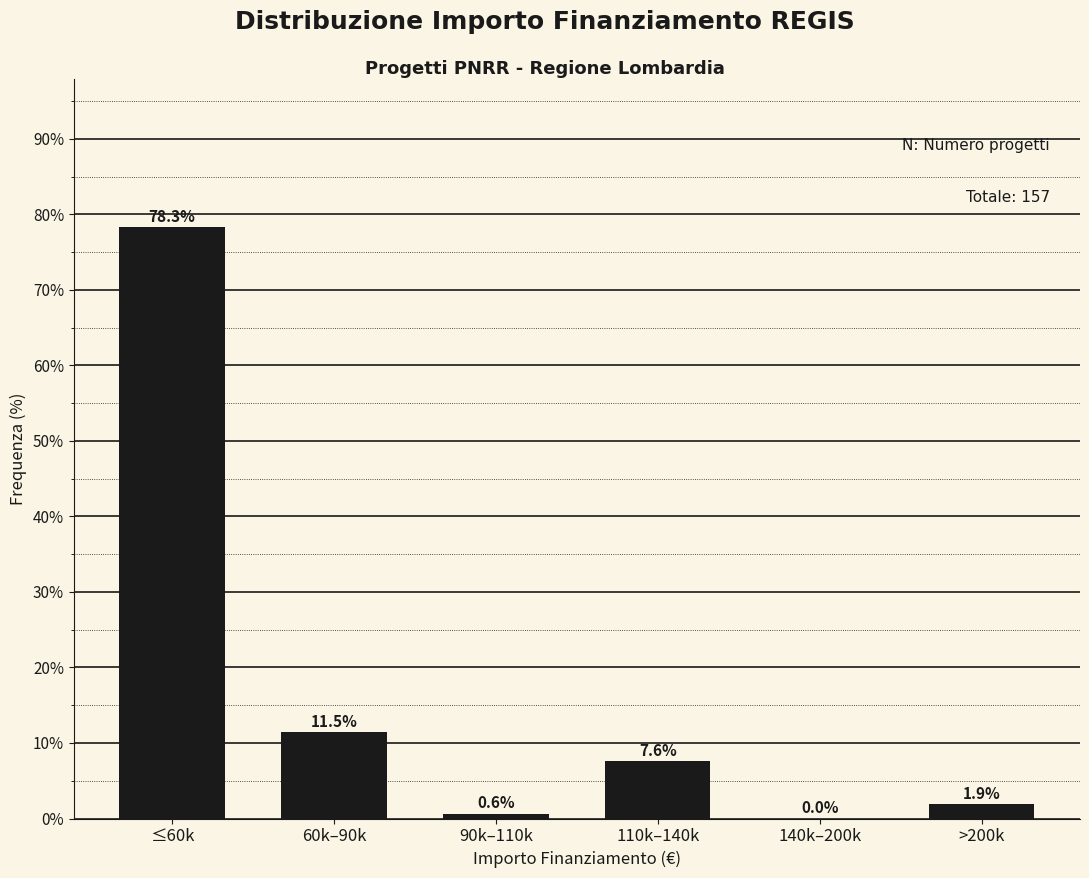

Reading left to right, transcribe all the data shown in this chart.

≤60k=78.3	60k–90k=11.5	90k–110k=0.6	110k–140k=7.6	140k–200k=0.0	>200k=1.9